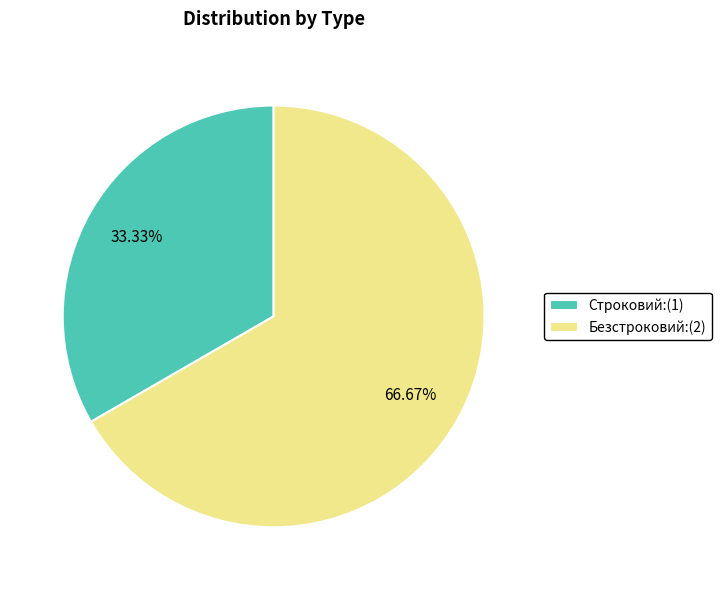

To the nearest percent, what portion does Строковий represent?

33%